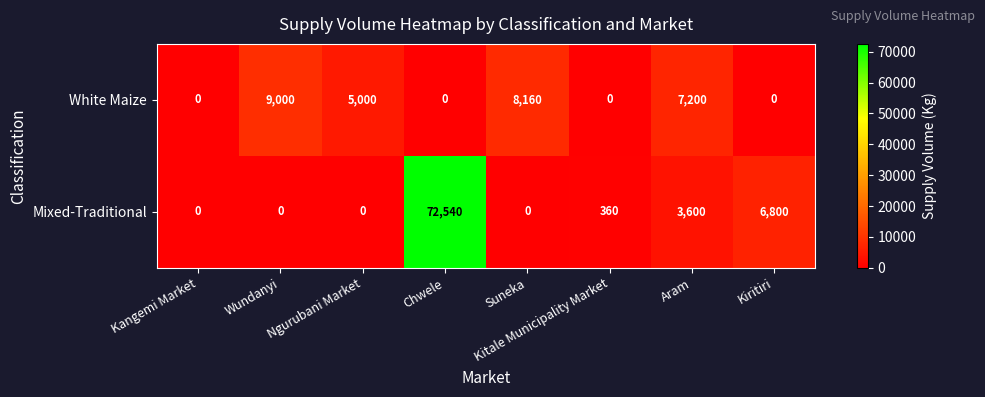

What is the difference between the maximum and minimum values in the White Maize series?

9000